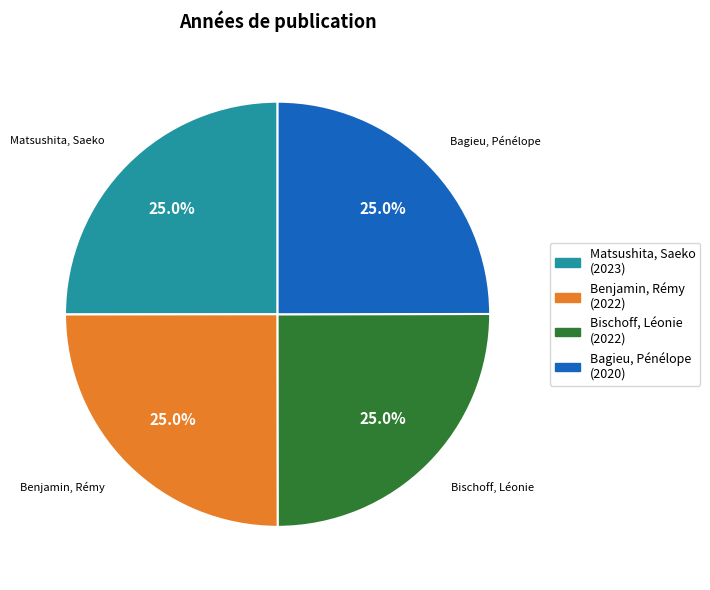

Approximately how many times larger is the value at Matsushita, Saeko compared to Benjamin, Rémy?

1.0